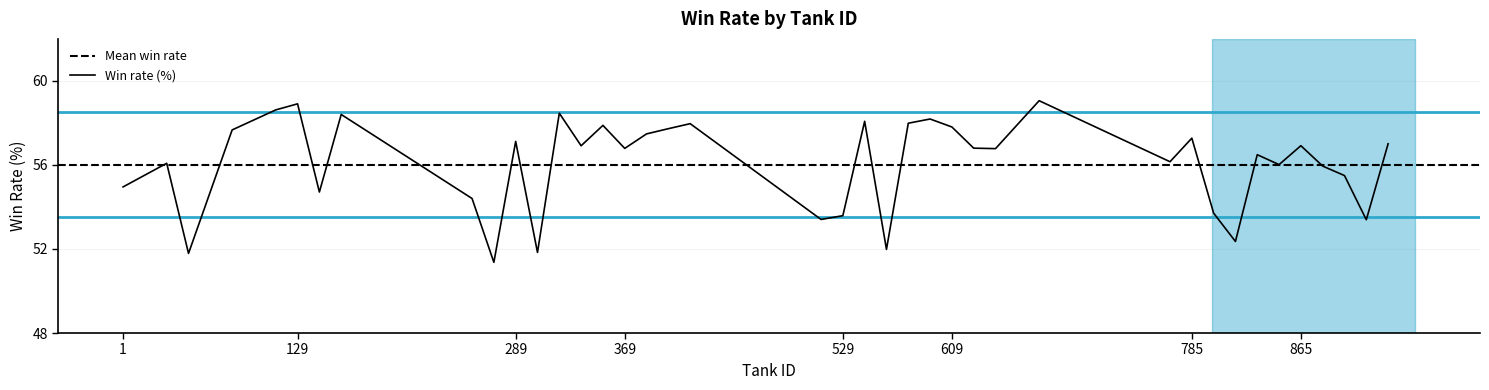

Between 353 and 865, which is larger?

353